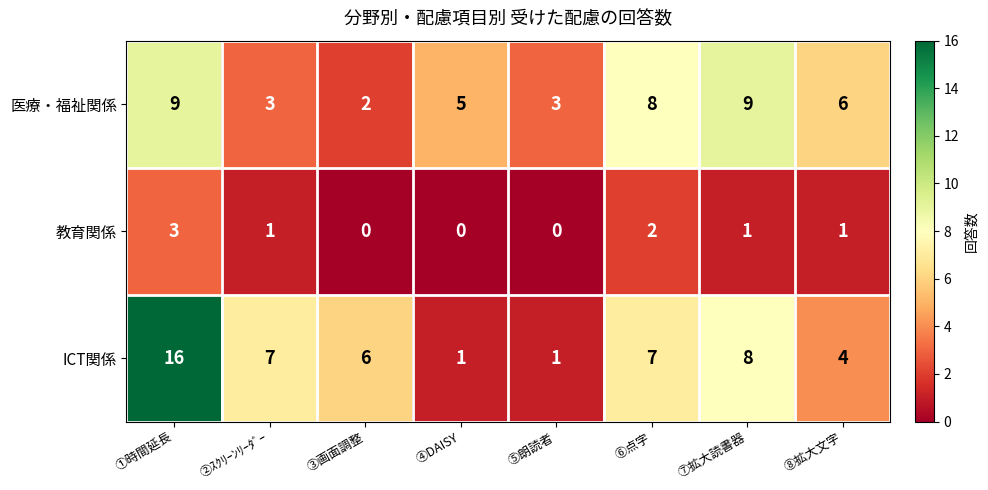

The 教育関係 series shows 3 at ①時間延長. True or false?

True